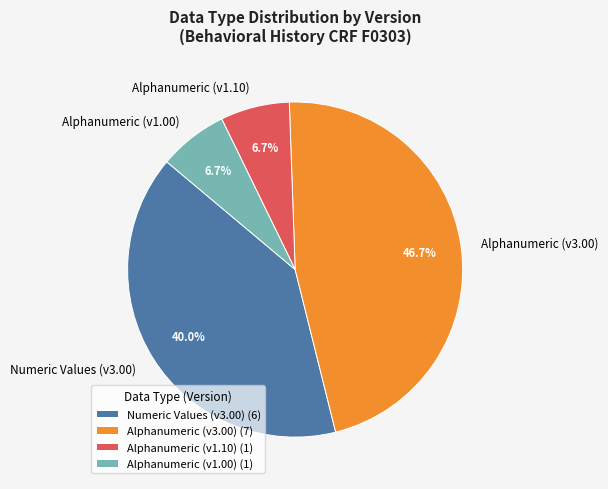

Count the number of slices in the pie.

4